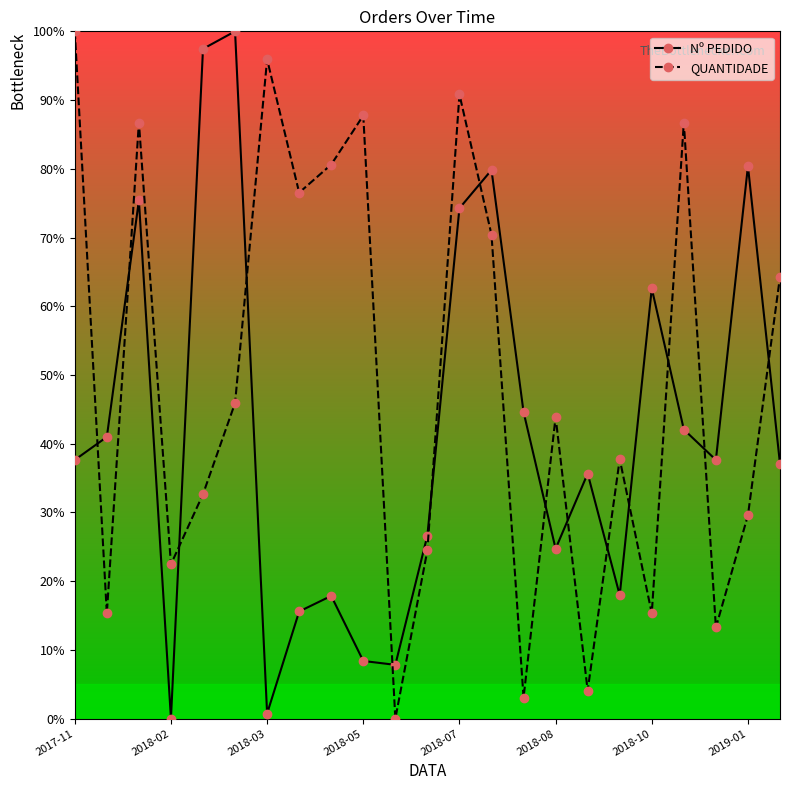

What is the sum of all QUANTIDADE values?

1127.6